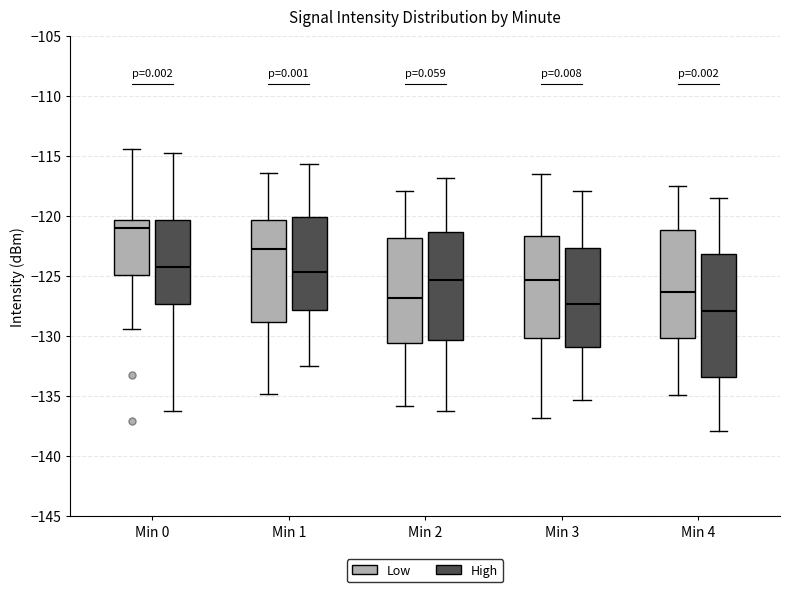

Reading left to right, transcribe this box plot: for each box, give where its median line is, the range the box spans, and where its two whiskers end, as read against the y-axis. The values are not printed on the chart, so give them approximately, as read against the axis.

Min 0 (Low): median -121.0, box -125.0 to -120.5, whiskers -129.5 to -114.5
Min 0 (High): median -124.5, box -127.5 to -120.5, whiskers -136.0 to -115.0
Min 1 (Low): median -122.5, box -129.0 to -120.5, whiskers -135.0 to -116.5
Min 1 (High): median -124.5, box -128.0 to -120.0, whiskers -132.5 to -115.5
Min 2 (Low): median -127.0, box -130.5 to -122.0, whiskers -136.0 to -118.0
Min 2 (High): median -125.5, box -130.5 to -121.5, whiskers -136.0 to -117.0
Min 3 (Low): median -125.5, box -130.0 to -121.5, whiskers -137.0 to -116.5
Min 3 (High): median -127.5, box -131.0 to -122.5, whiskers -135.5 to -118.0
Min 4 (Low): median -126.5, box -130.0 to -121.0, whiskers -135.0 to -117.5
Min 4 (High): median -128.0, box -133.5 to -123.0, whiskers -138.0 to -118.5